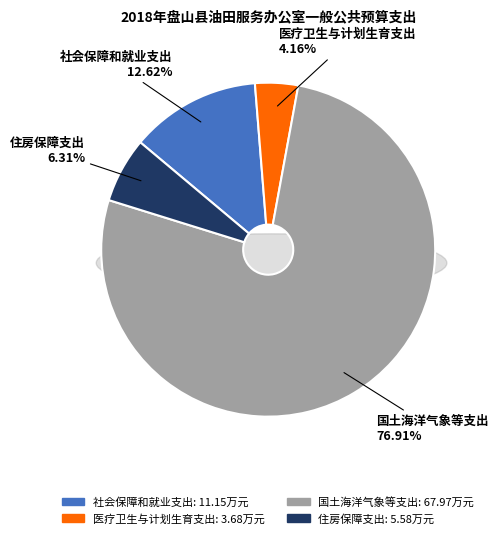

How many segments does this pie chart have?

4